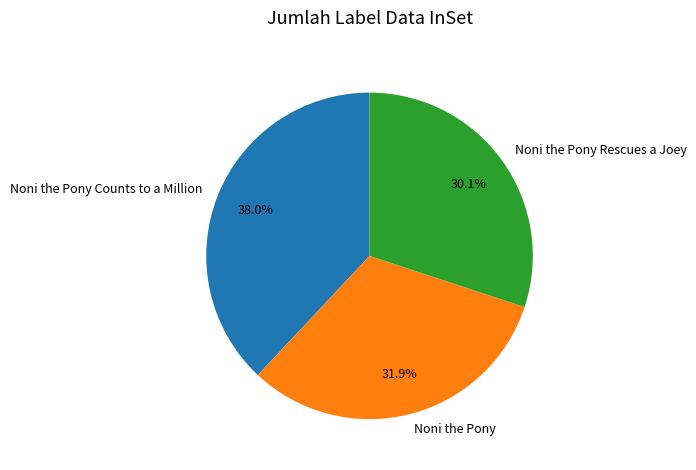

To the nearest percent, what is the difference between the largest and smallest slice percentages?

8%